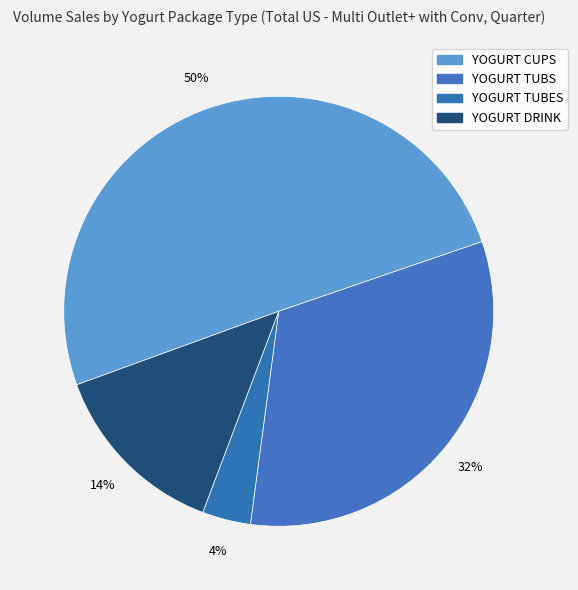

What portion of the pie excludes YOGURT TUBES?

96.4%